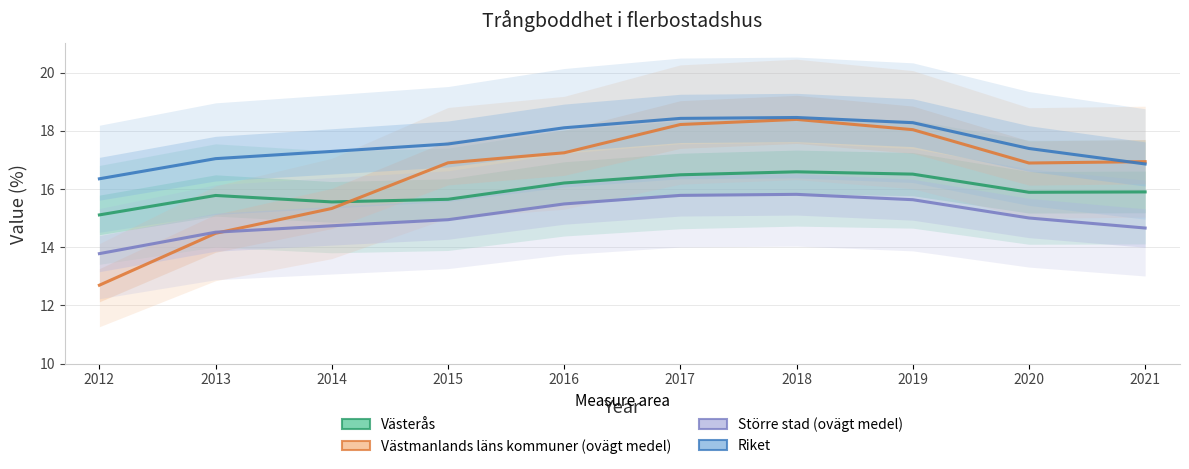

The Västmanlands läns kommuner (ovägt medel) series shows 18.0 at 2019. True or false?

True